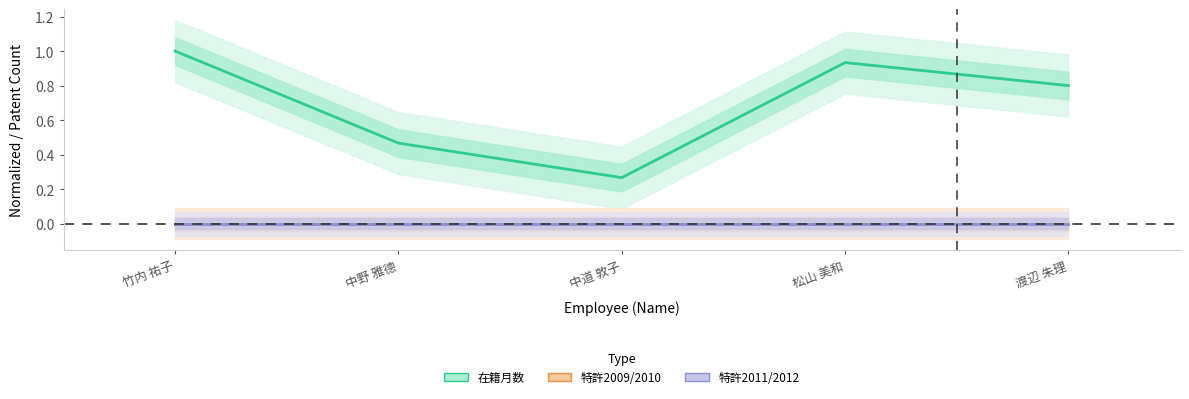

At which label is 特許2011/2012 closest to 0?

竹内 祐子